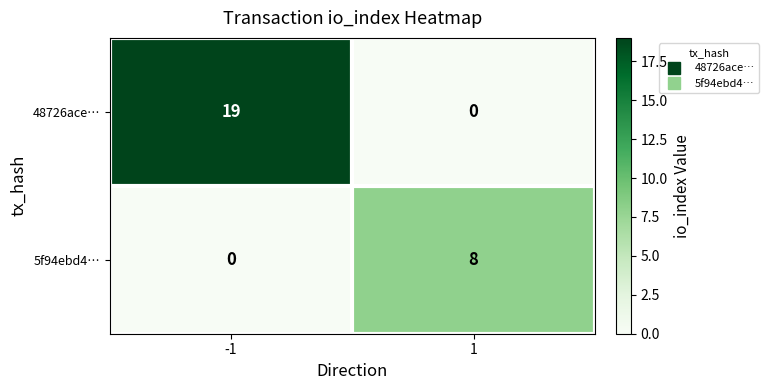

What is the greatest value displayed?

19